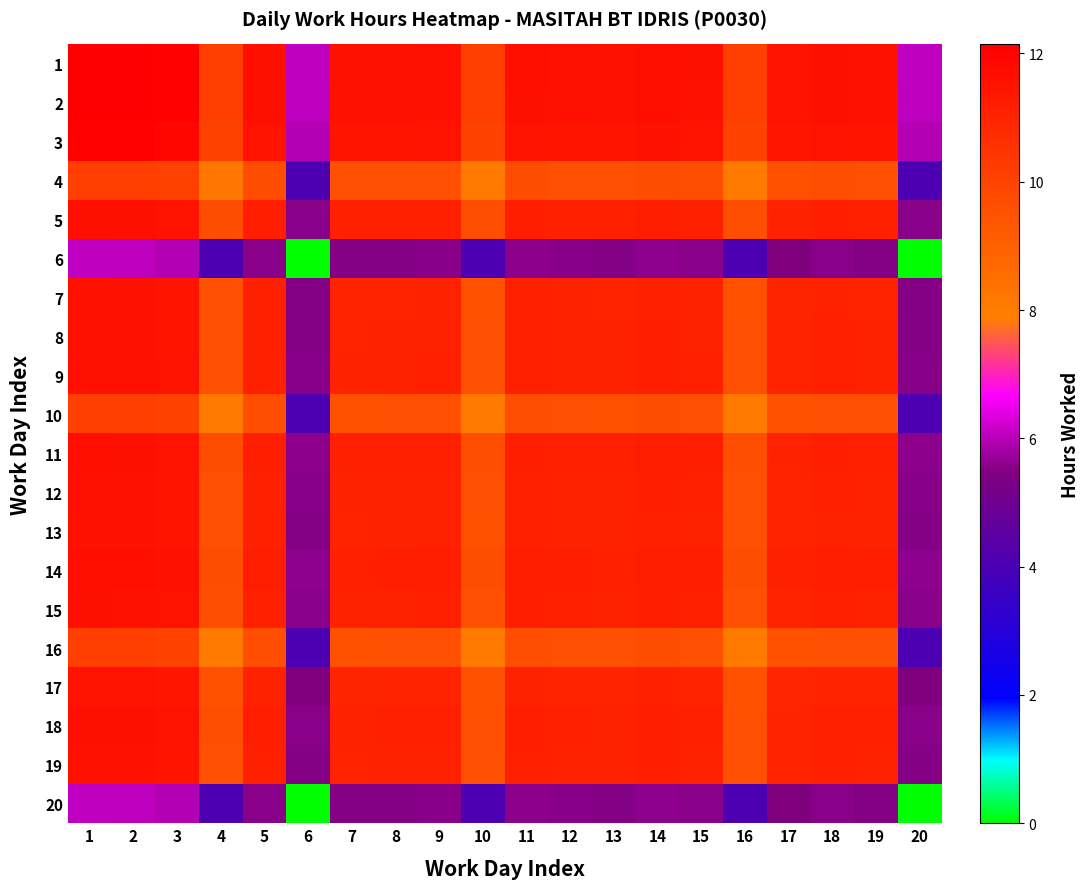

List the series in order of their peak value, highest first.

1, 2, 3, 14, 11, 5, 18, 15, 9, 12, 8, 19, 13, 7, 17, 4, 16, 10, 6, 20